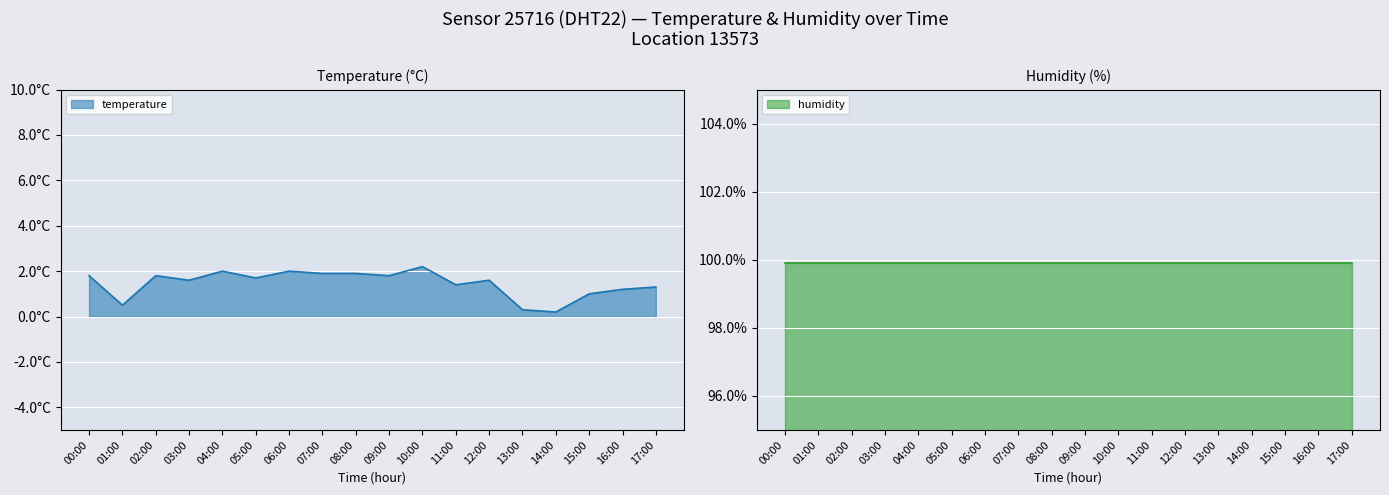

How many points are lower than both their immediate neighbors (excluding endpoints)?

6